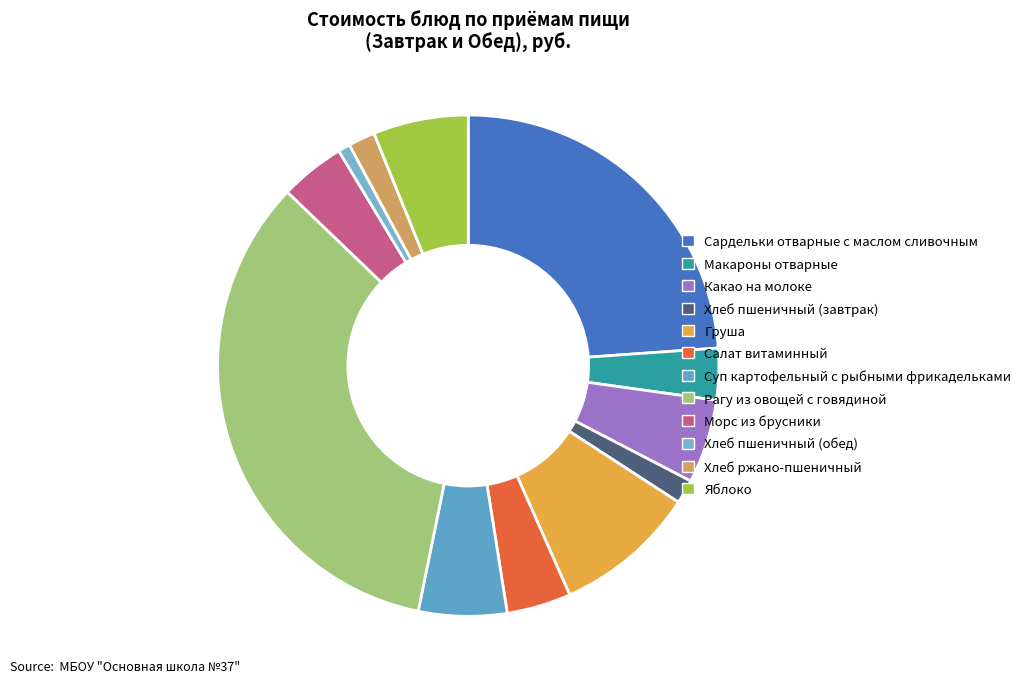

What is the change in value from Какао на молоке to Рагу из овощей с говядиной?

+88.5